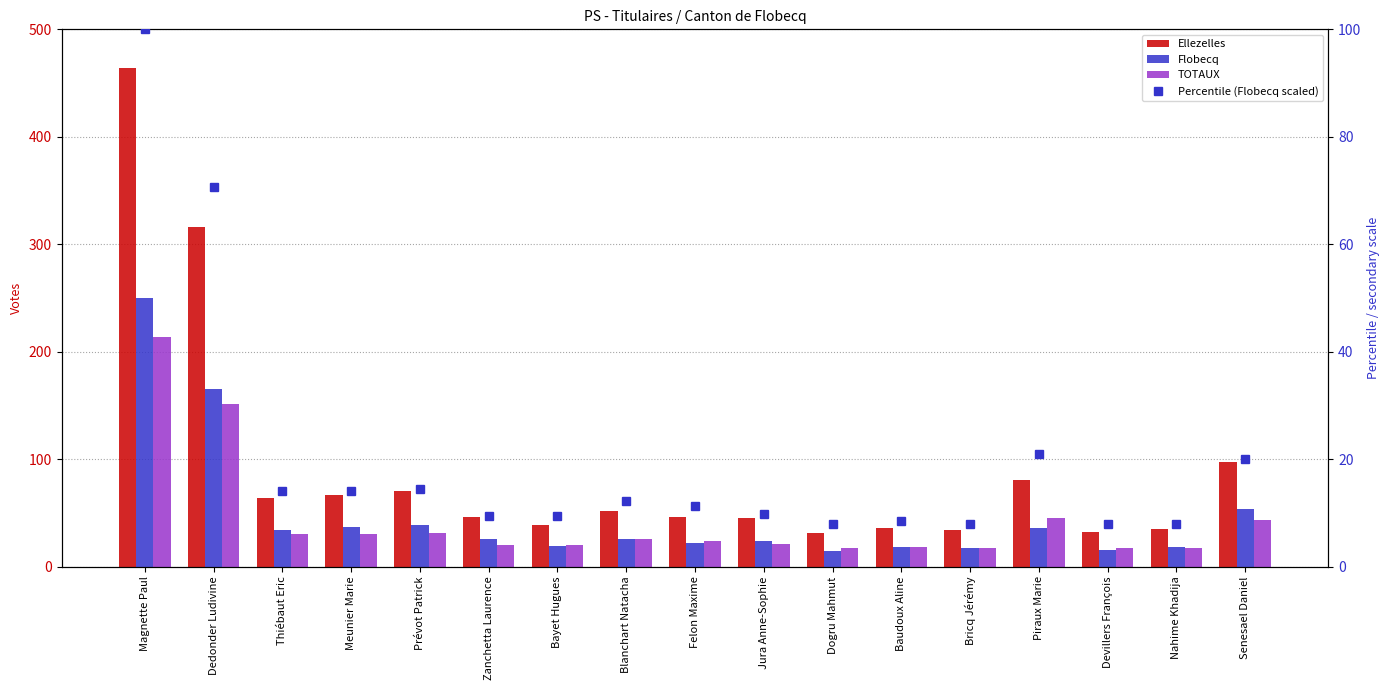

What is the sum of the TOTAUX values at Bricq Jérémy and Bayet Hugues?

37.0